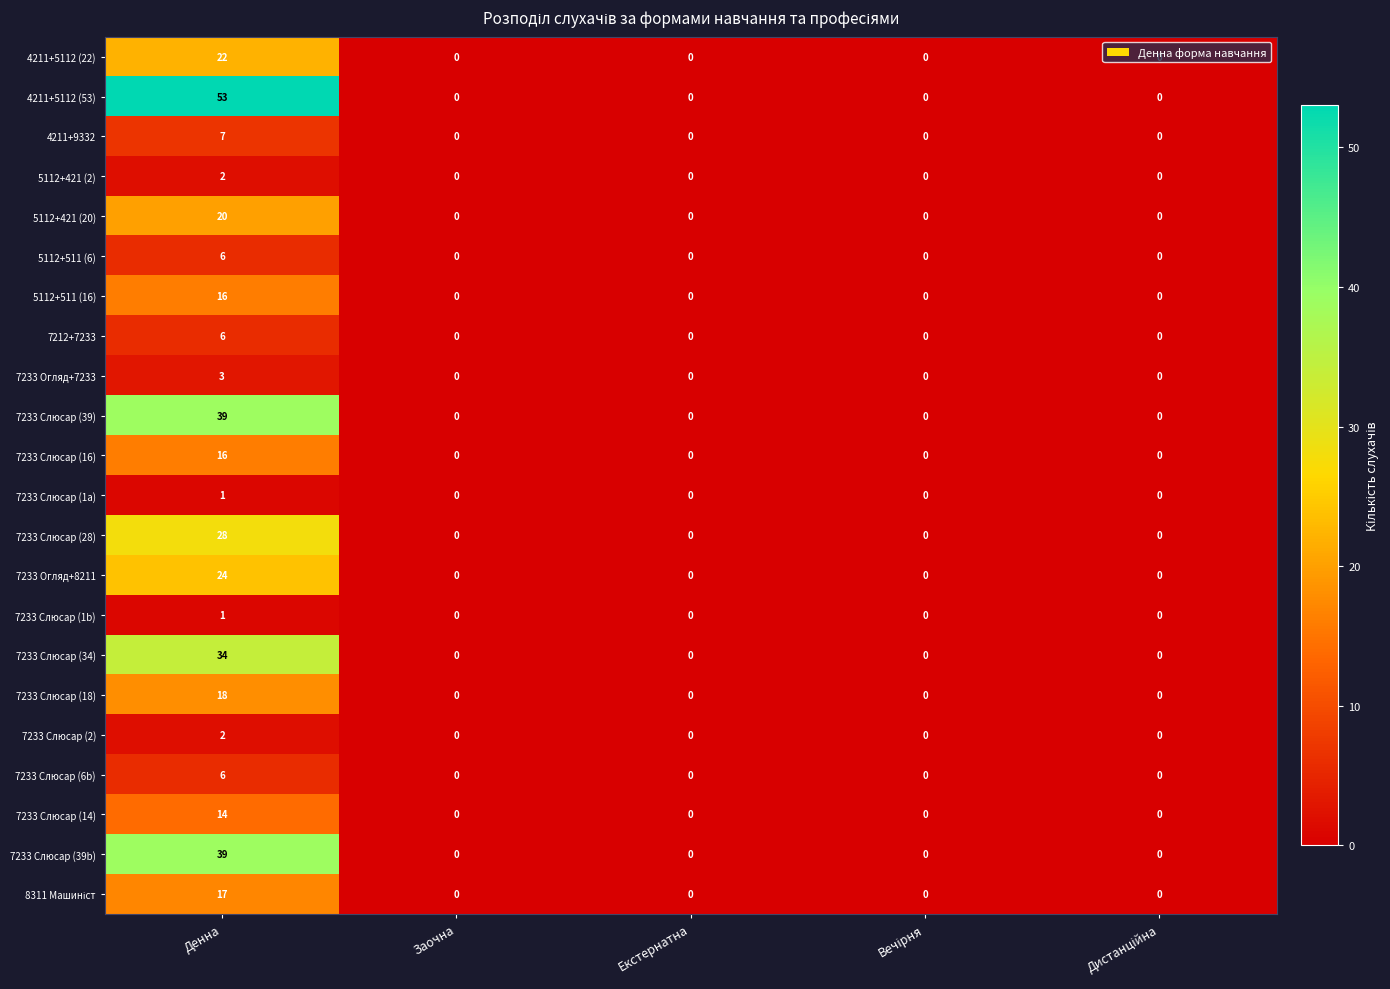

What is the difference between the maximum and minimum values in the 7233 Слюсар (18) series?

18